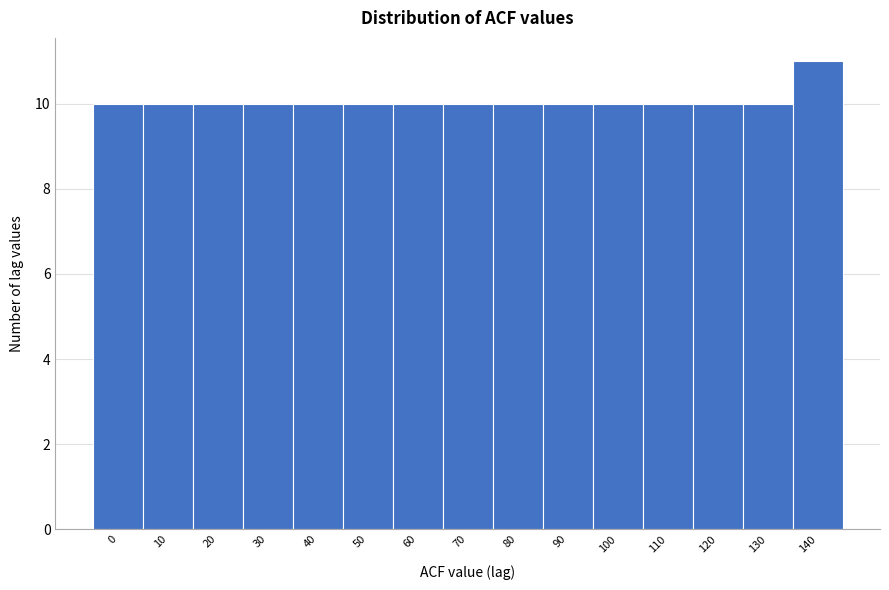

Reading right to left, transcribe all the data shown in this chart.

140=11	130=10	120=10	110=10	100=10	90=10	80=10	70=10	60=10	50=10	40=10	30=10	20=10	10=10	0=10